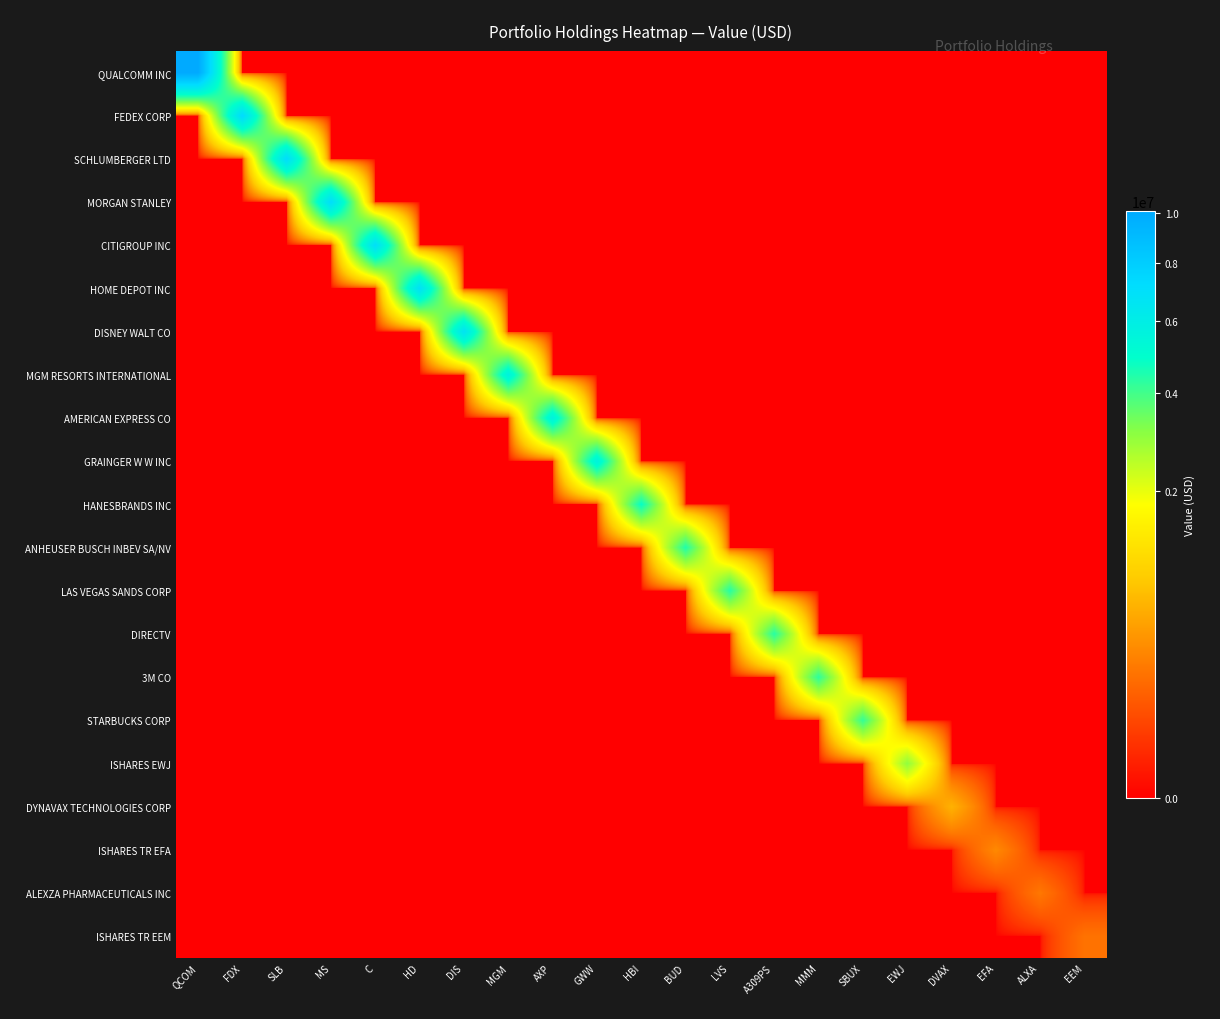

Which label corresponds to the smallest value in the chart?

FDX